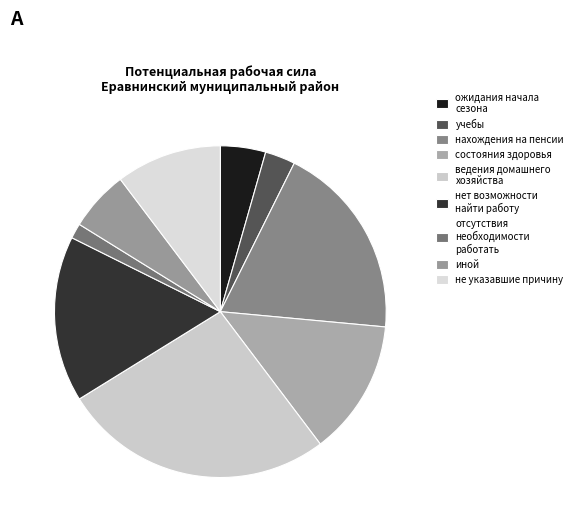

To the nearest percent, what portion does нахождения на пенсии represent?

19%